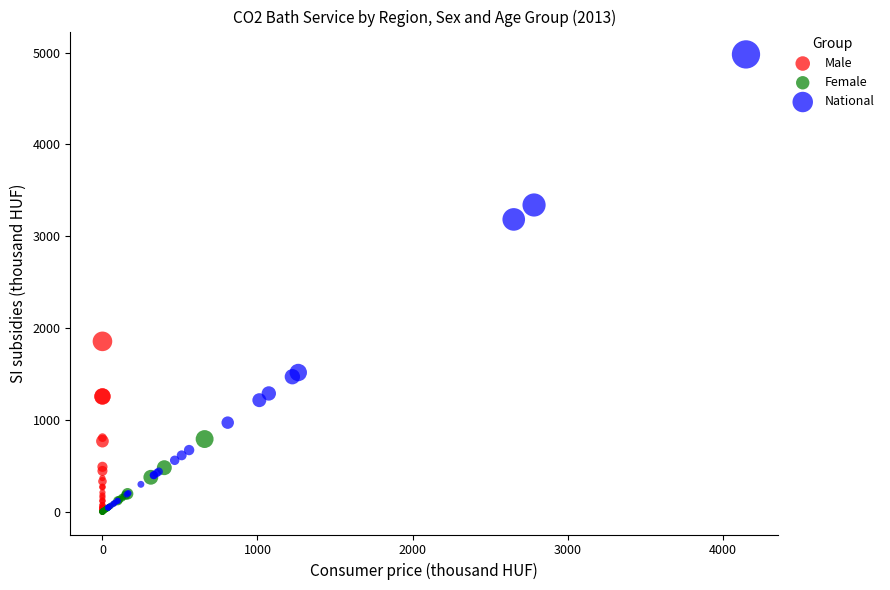

Which series has the widest spread of Y values?

National